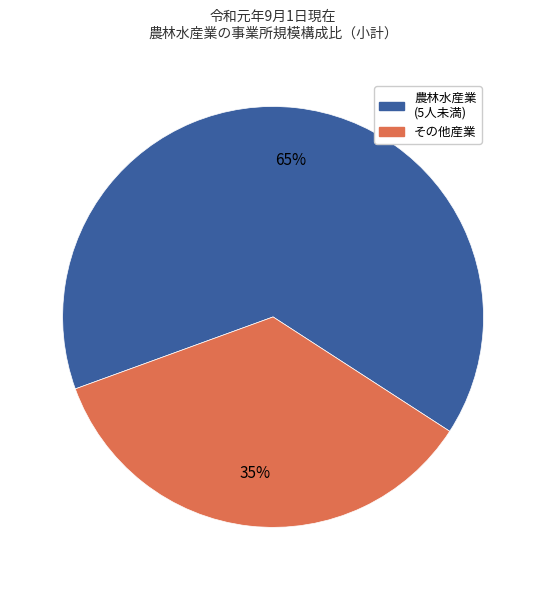

To the nearest percent, what is the average slice percentage?

50%